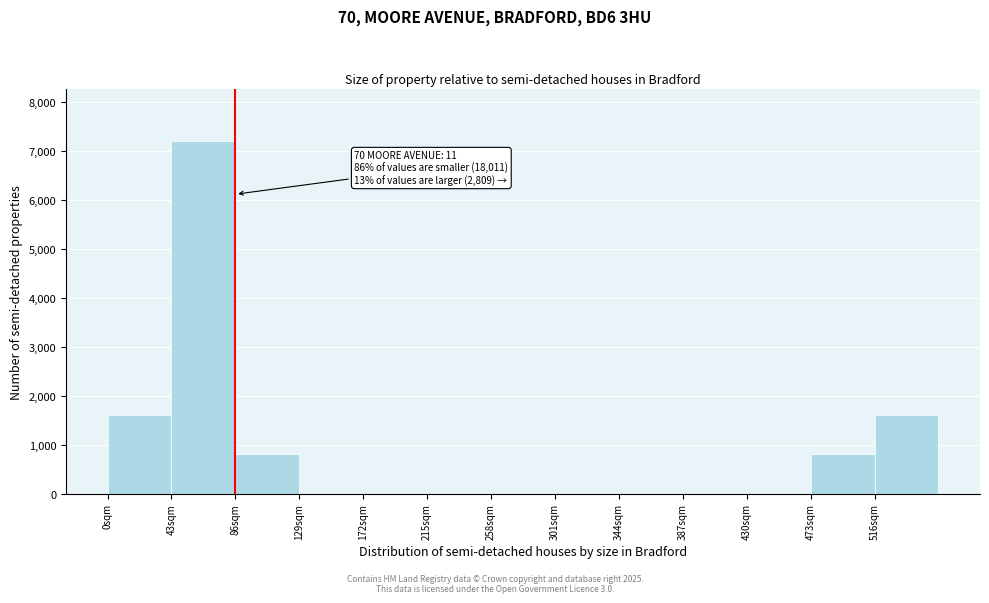

Over which range of the x-axis is the bar tallest?

43 to 86